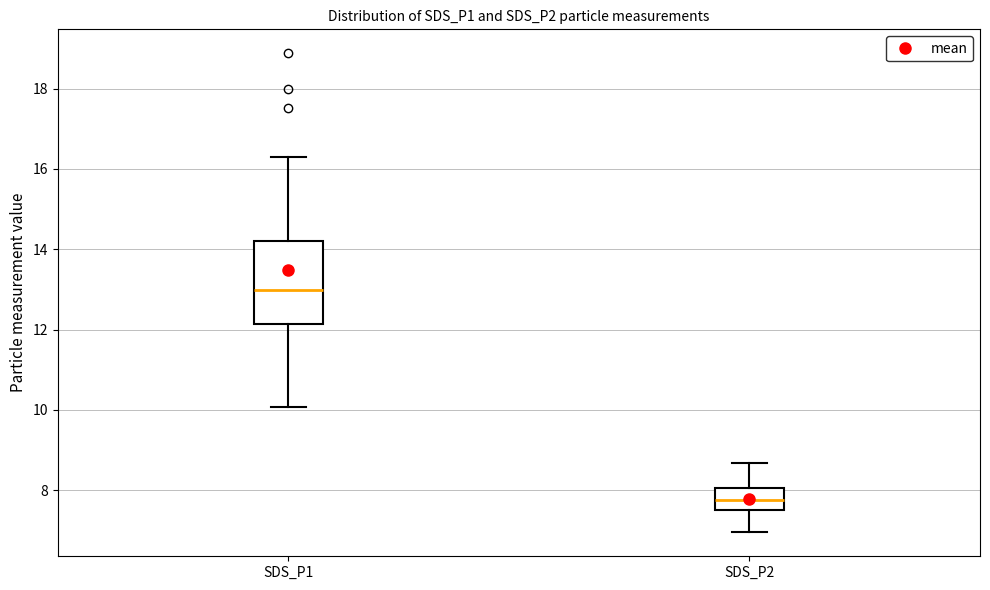

Reading left to right, transcribe this box plot: for each box, give where its median line is, the range the box spans, and where its two whiskers end, as read against the y-axis. The values are not printed on the chart, so give them approximately, as read against the axis.

SDS_P1: median 13.0, box 12.2 to 14.2, whiskers 10.0 to 16.4
SDS_P2: median 7.8, box 7.6 to 8.0, whiskers 7.0 to 8.6